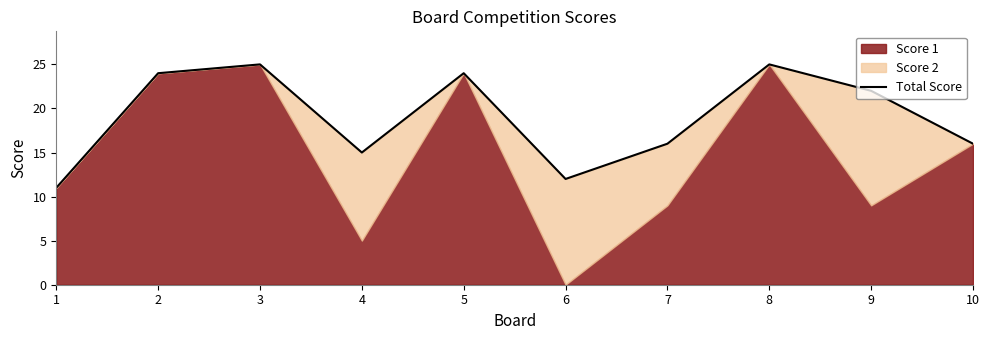

What is the value of the 1st point from the left?

11